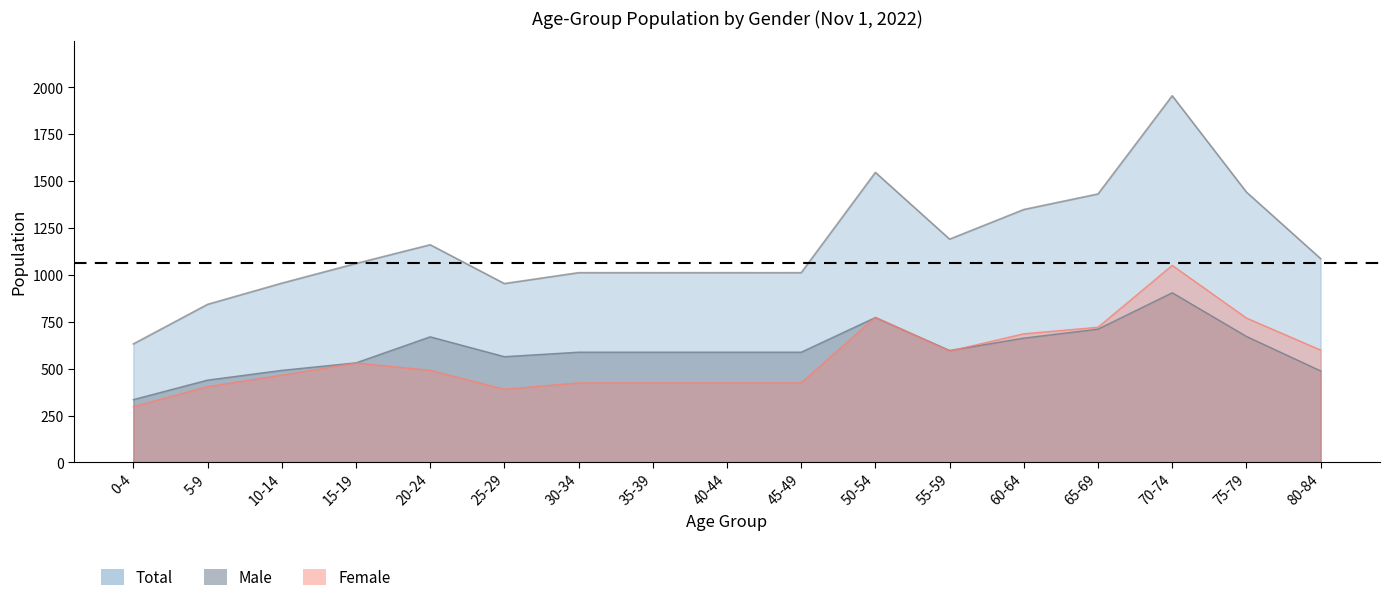

At which label does Female reach its peak?

70-74